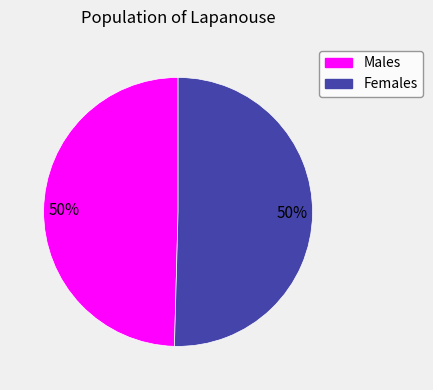

To the nearest percent, what is the average slice percentage?

50%